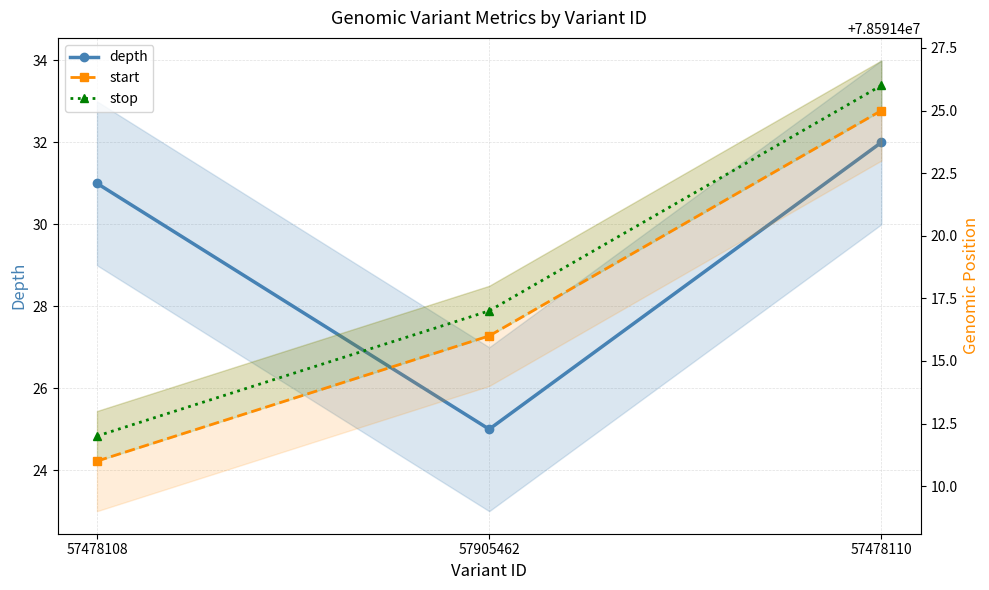

The value of stop at 57478110 is 78591426. True or false?

True